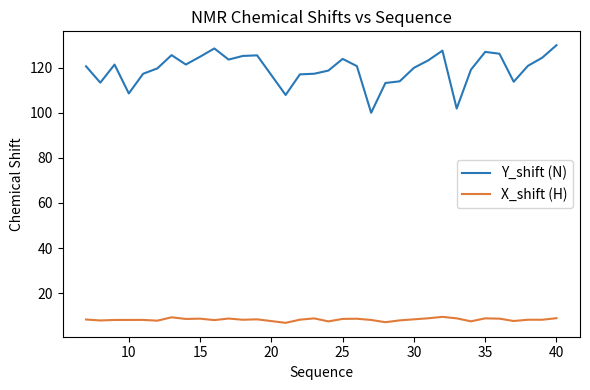

What is the minimum value shown in the chart?

6.8